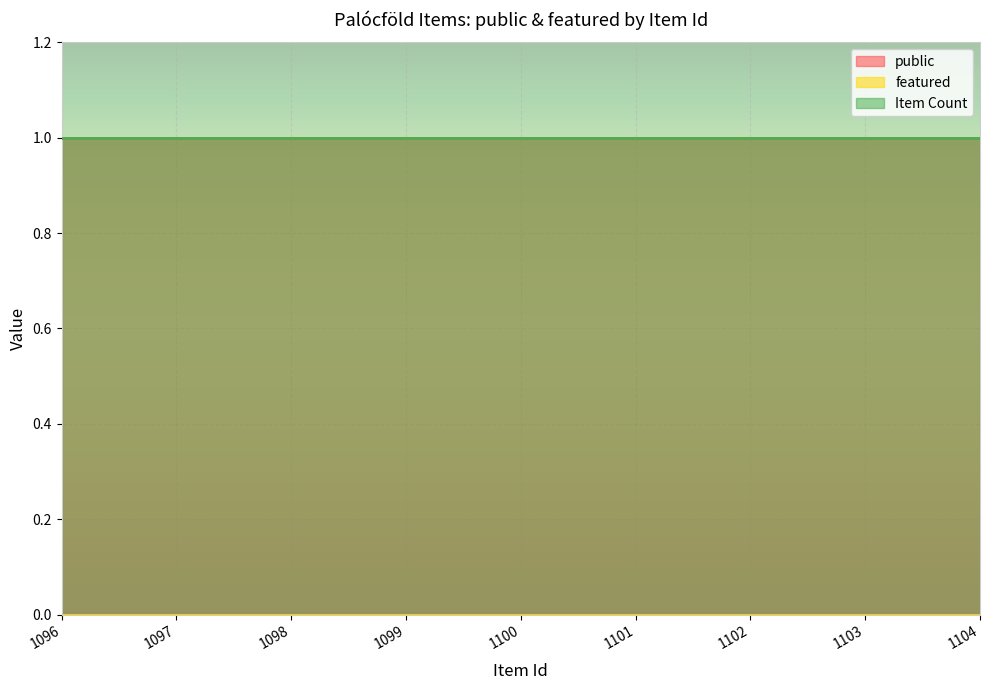

Is the value of Item Count at 1101 greater than the value of public at 1104?

No